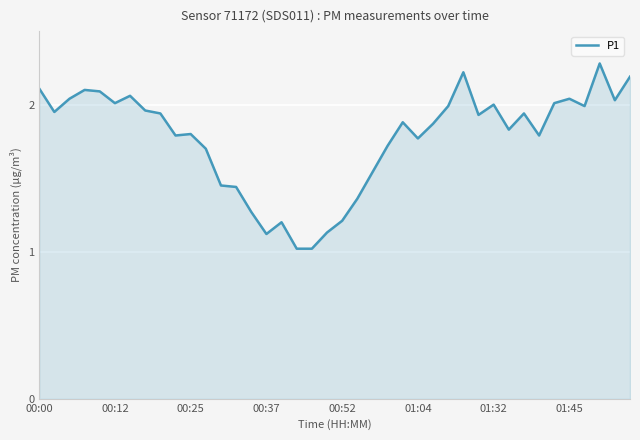

What is the minimum value shown in the chart?

1.0